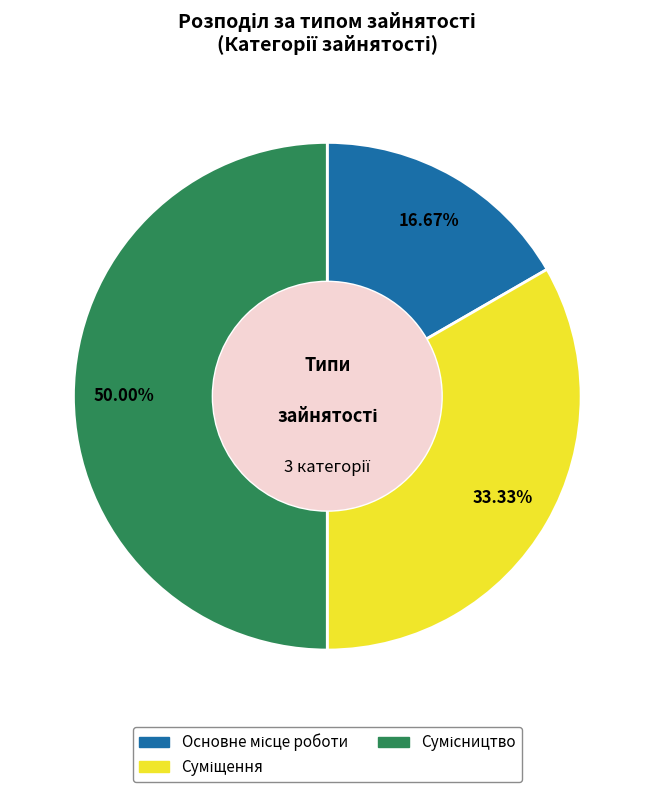

What percentage is the Сумісництво slice, to the nearest percent?

50%